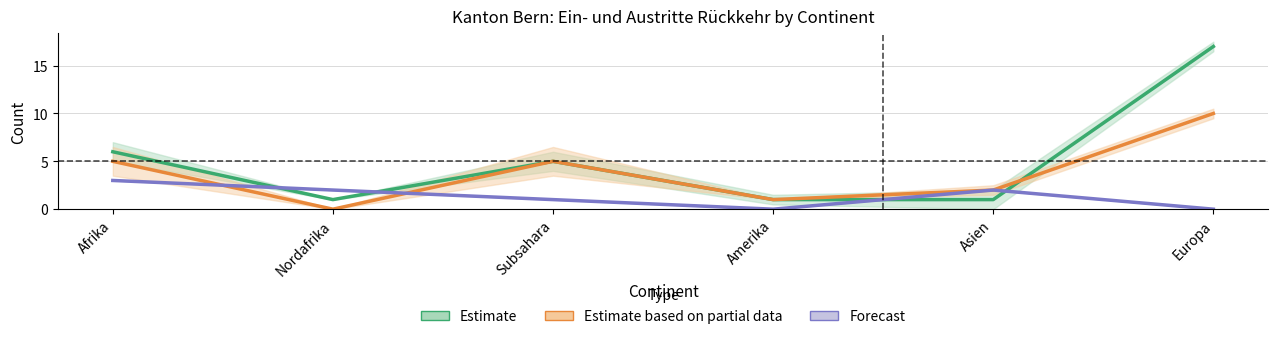

What is the difference between the highest and lowest values at Amerika?

1